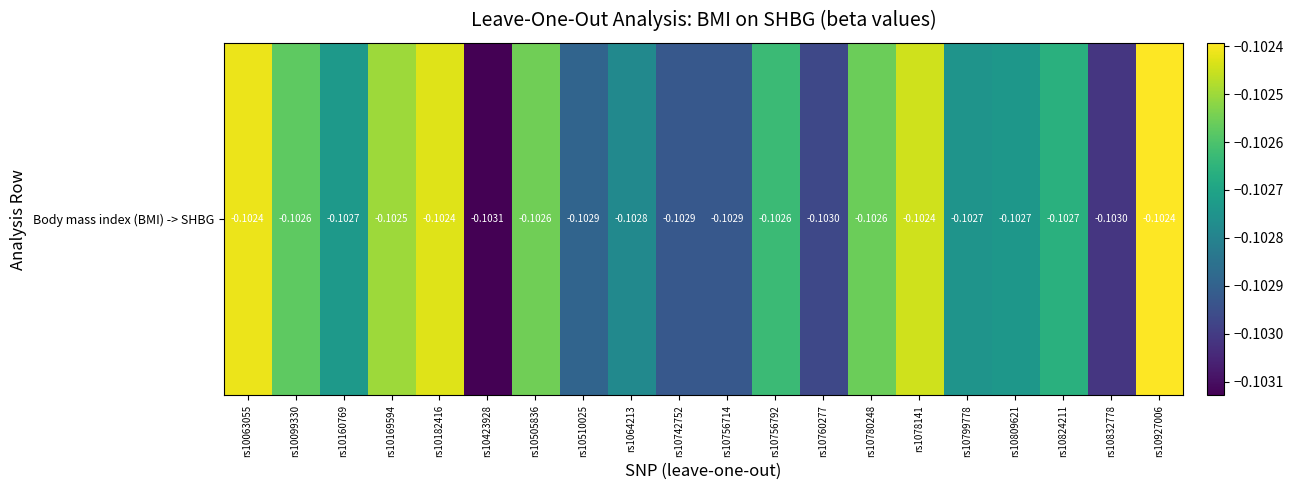

Reading right to left, transcribe all the data shown in this chart.

-0.1	-0.1	-0.1	-0.1	-0.1	-0.1	-0.1	-0.1	-0.1	-0.1	-0.1	-0.1	-0.1	-0.1	-0.1	-0.1	-0.1	-0.1	-0.1	-0.1